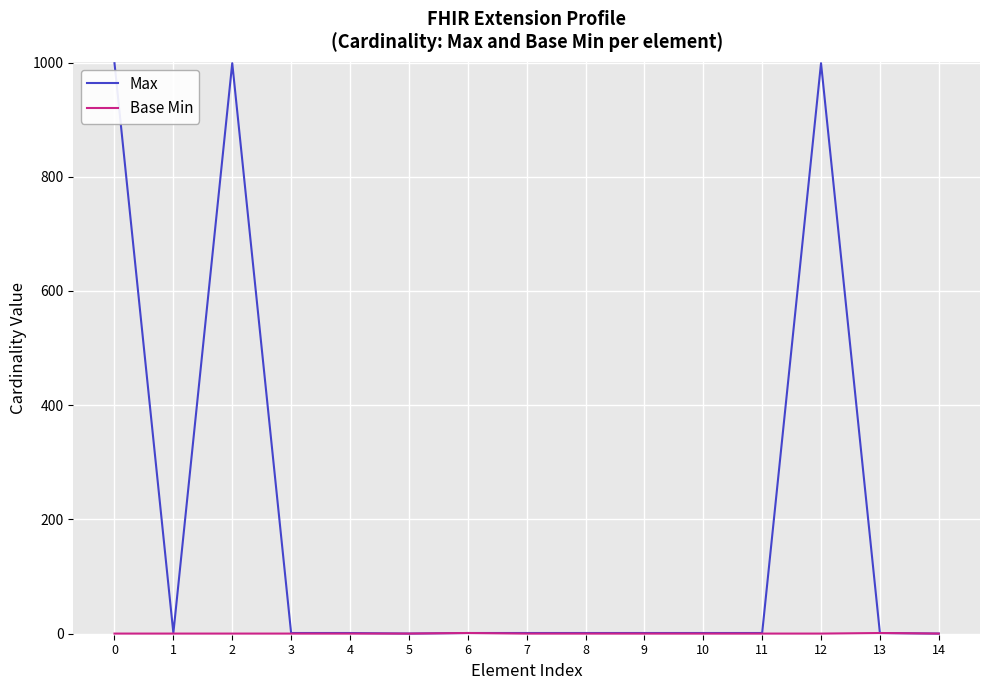

Where is the first local minimum for Max?

1